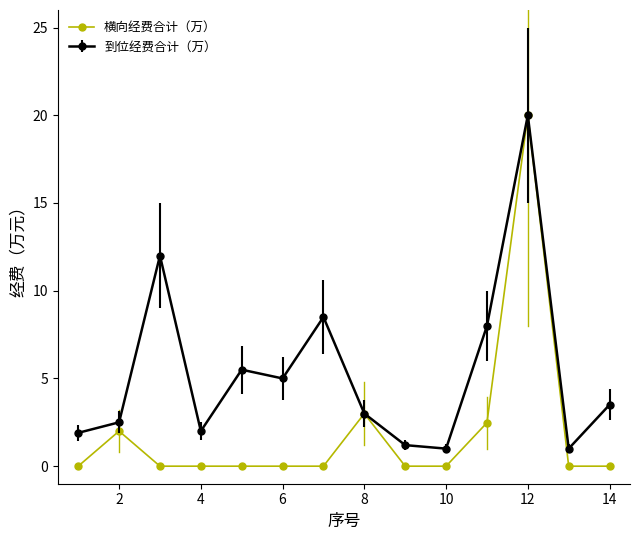

What is the highest value of the 到位经费合计（万） series?

20.0